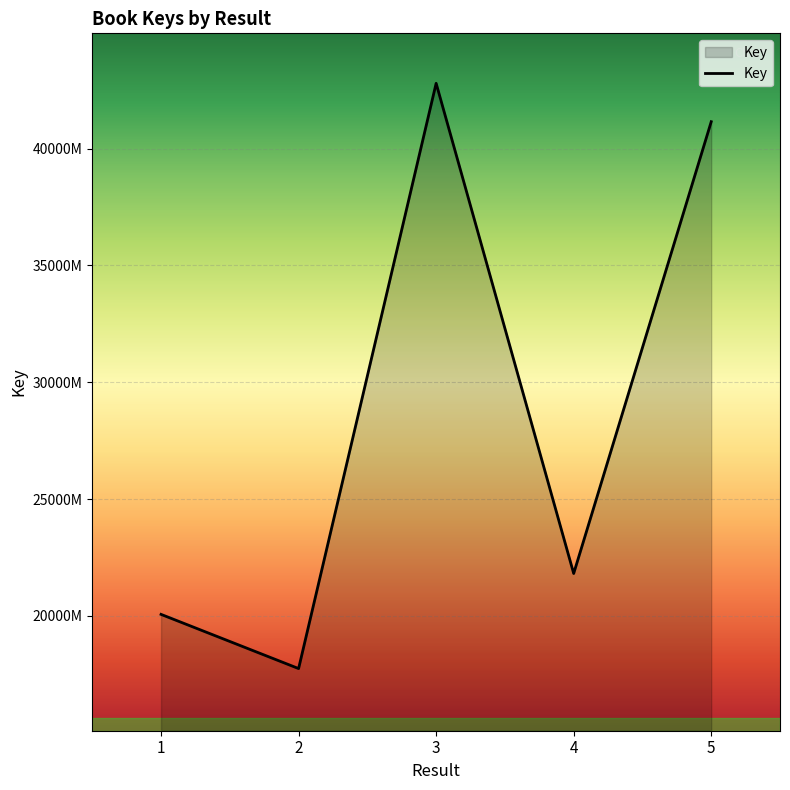

Reading left to right, transcribe all the data shown in this chart.

200623999	177429411	427980575	218126890	411549009